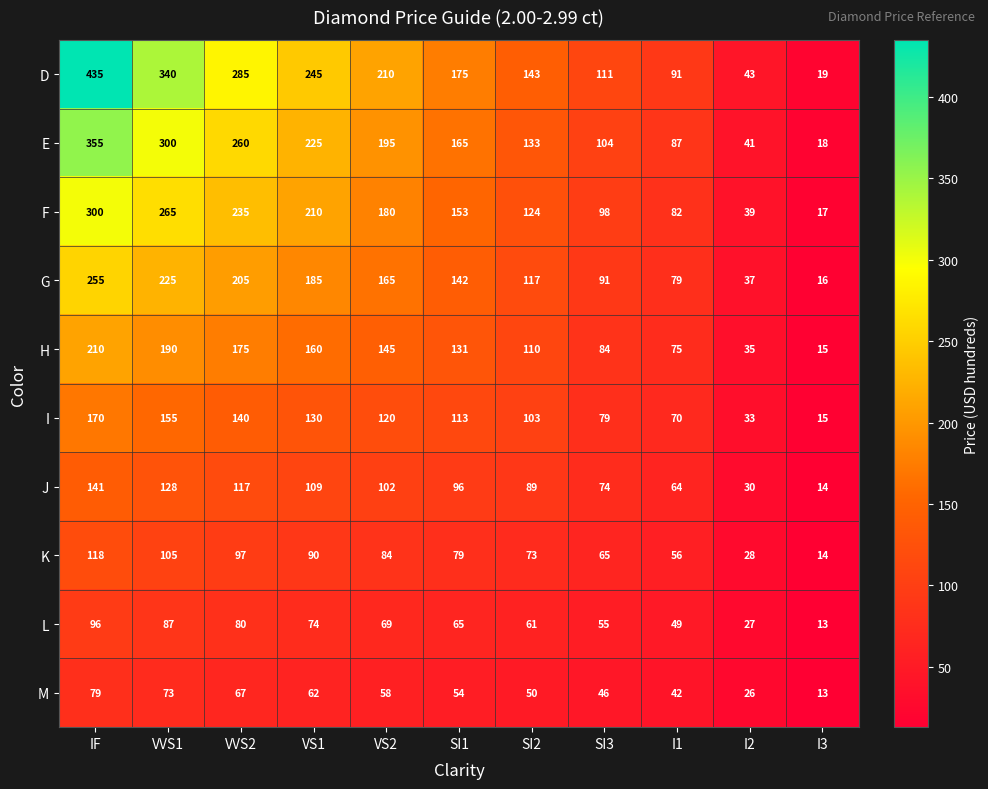

Is it true that K equals 52 at IF?

False